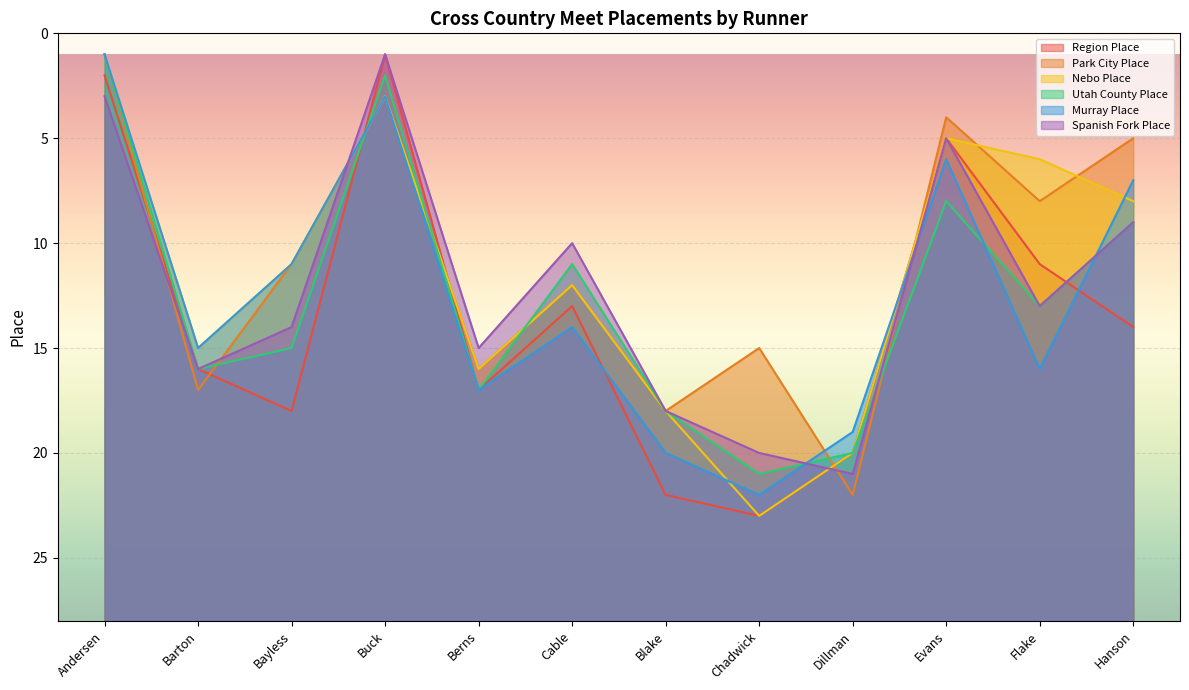

The value of Murray Place at Bayless is 3. True or false?

False